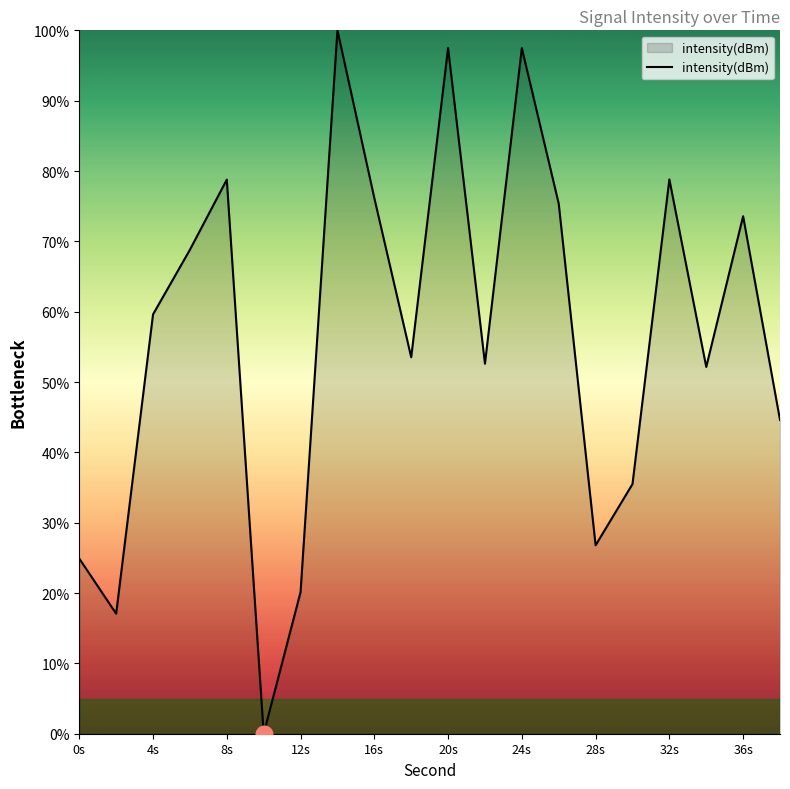

Reading left to right, what are all the values shown in this chart?

24.9	17.1	59.6	68.8	78.8	0.0	20.1	100.0	76.1	53.5	97.5	52.6	97.5	75.4	26.8	35.5	78.8	52.1	73.6	44.6